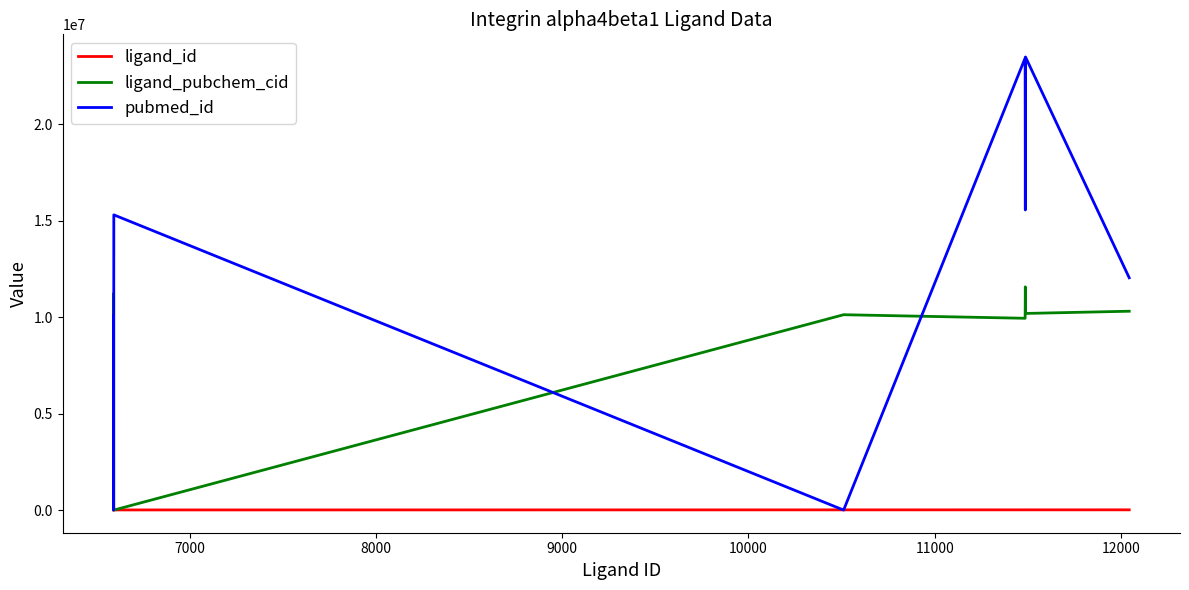

Which series has the largest total across all categories?

pubmed_id